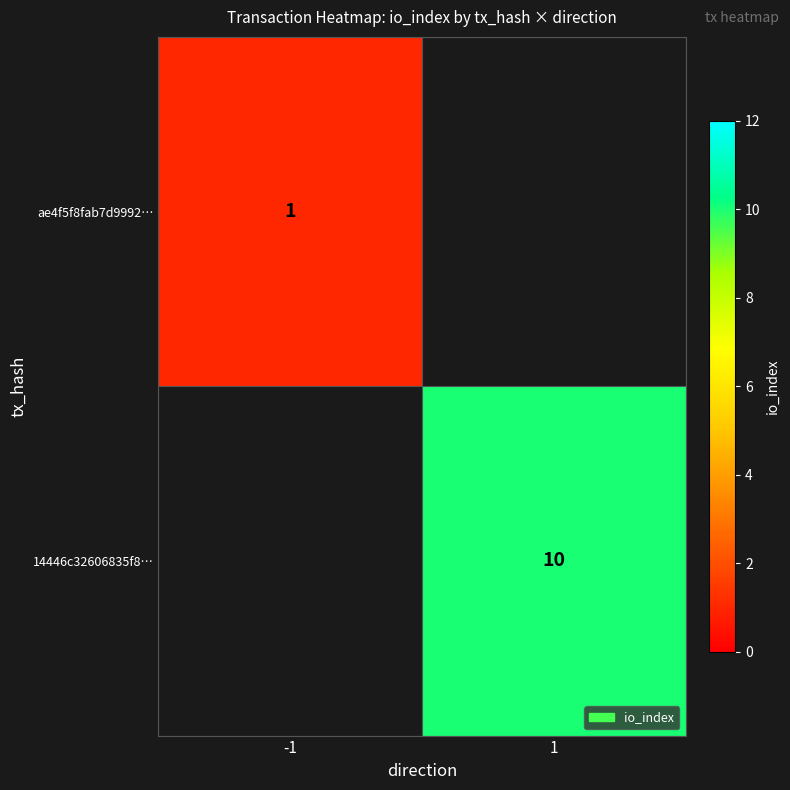

Is it true that ae4f5f8fab7d9992… equals 1 at -1?

True